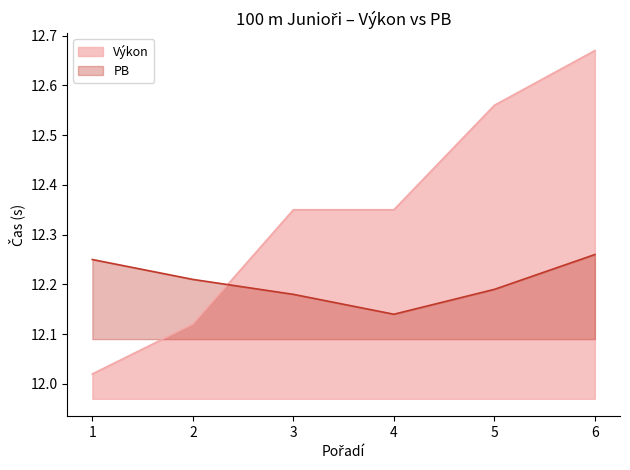

Does the chart have visible grid lines?

No